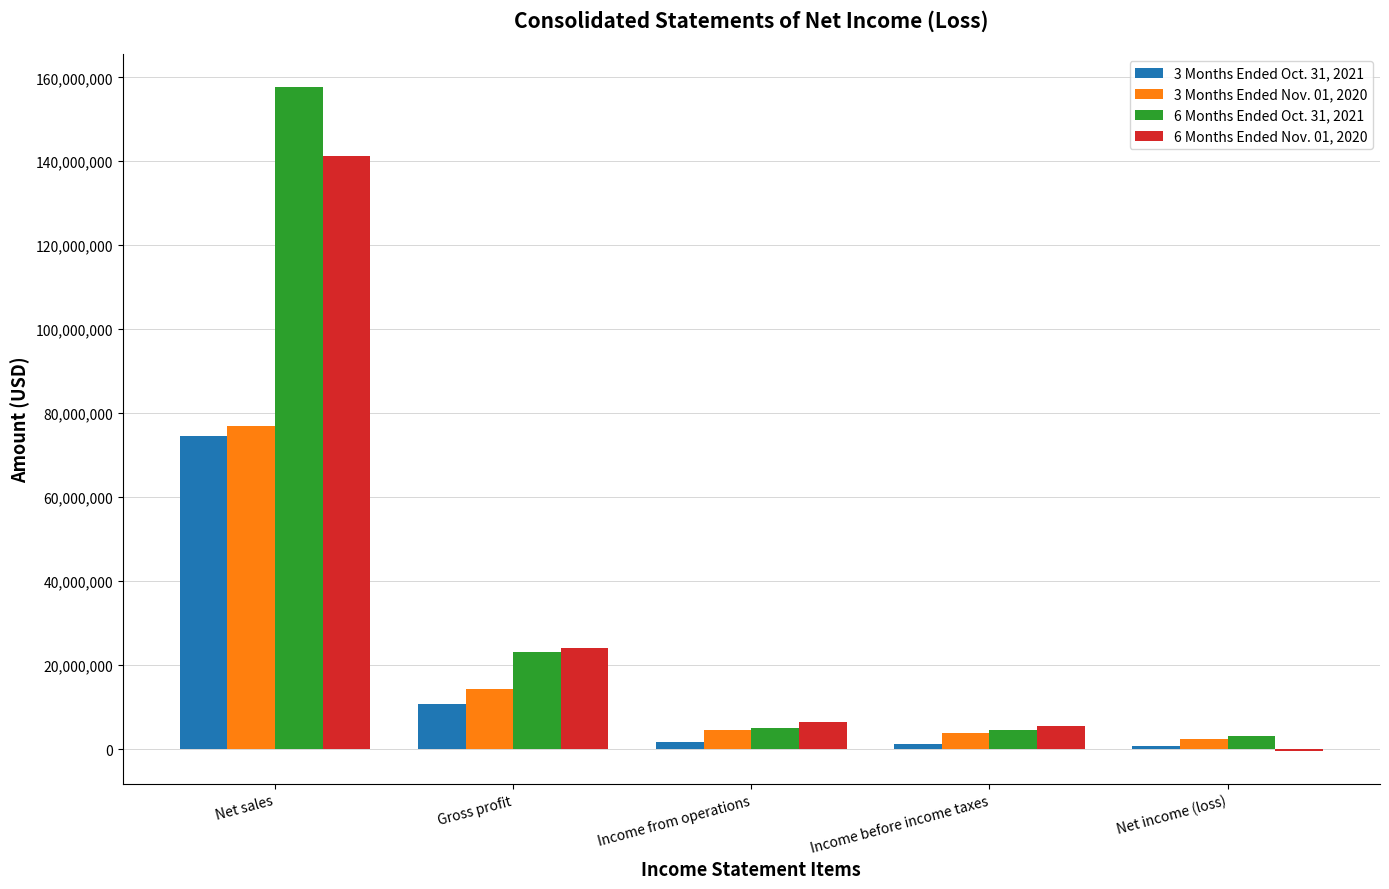

What is the sum of all 6 Months Ended Nov. 01, 2020 values?

176950000